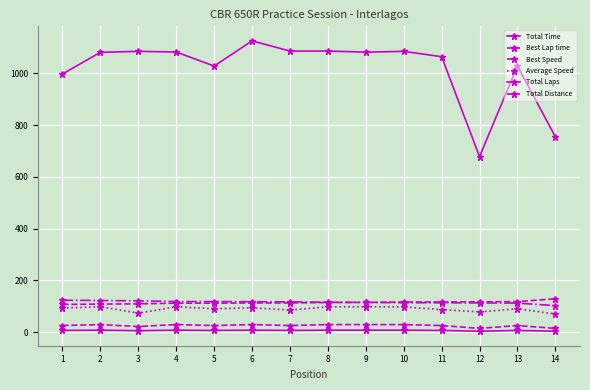

The value of Total Time at 9 is 1081.8. True or false?

True